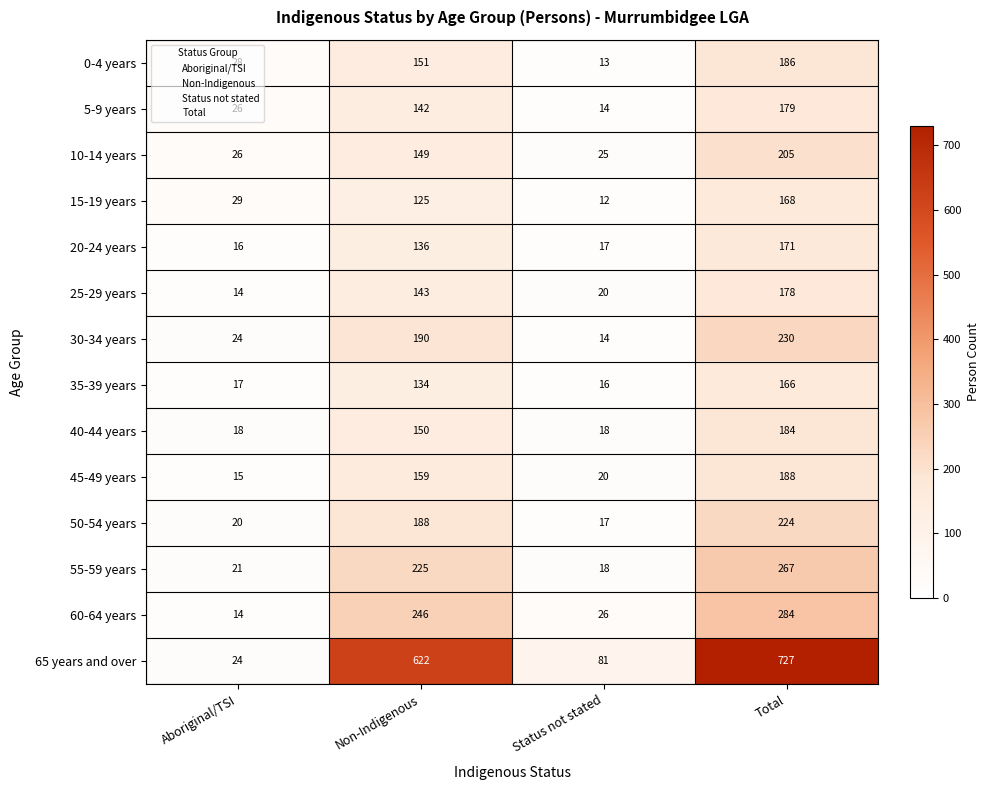

What is the greatest value displayed?

727